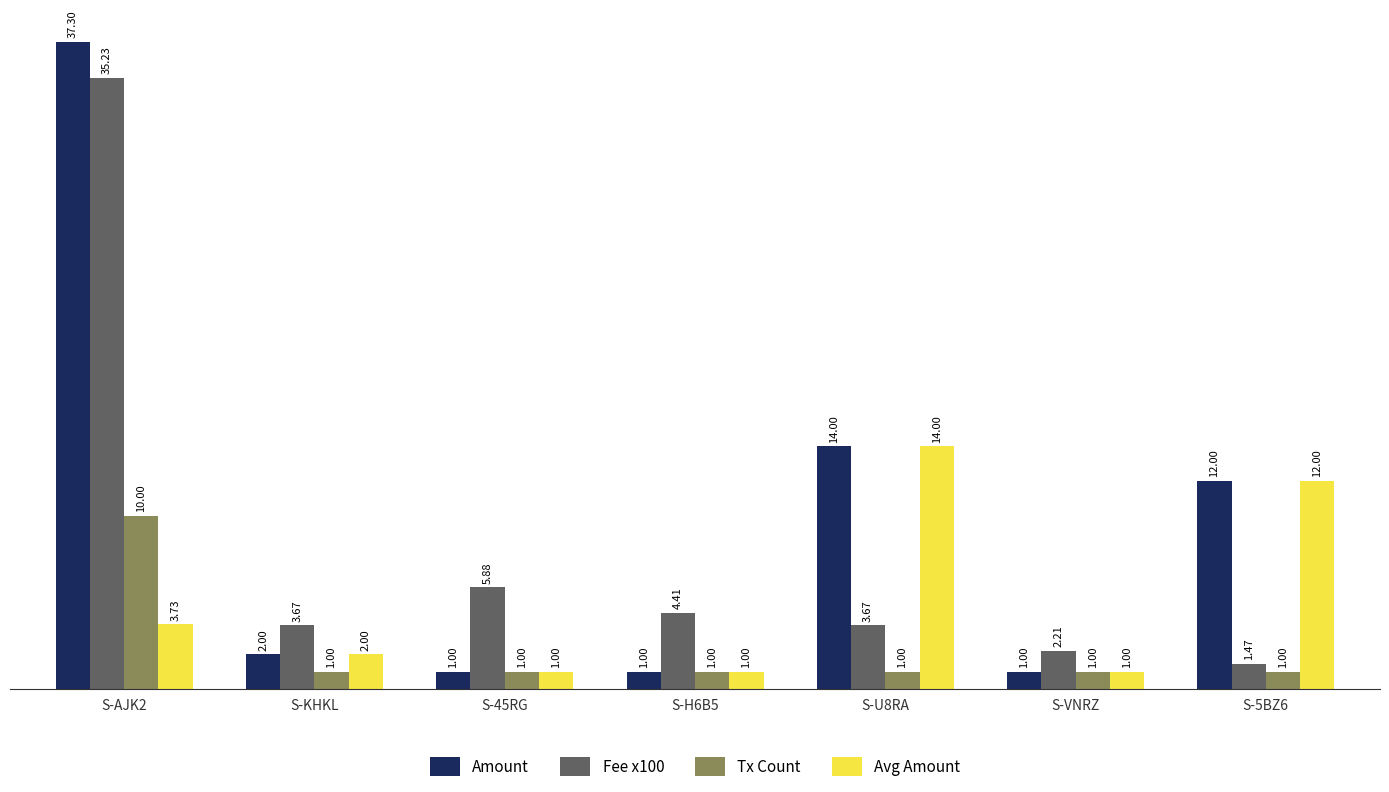

What is the sum of the Avg Amount values at S-VNRZ and S-KHKL?

3.0